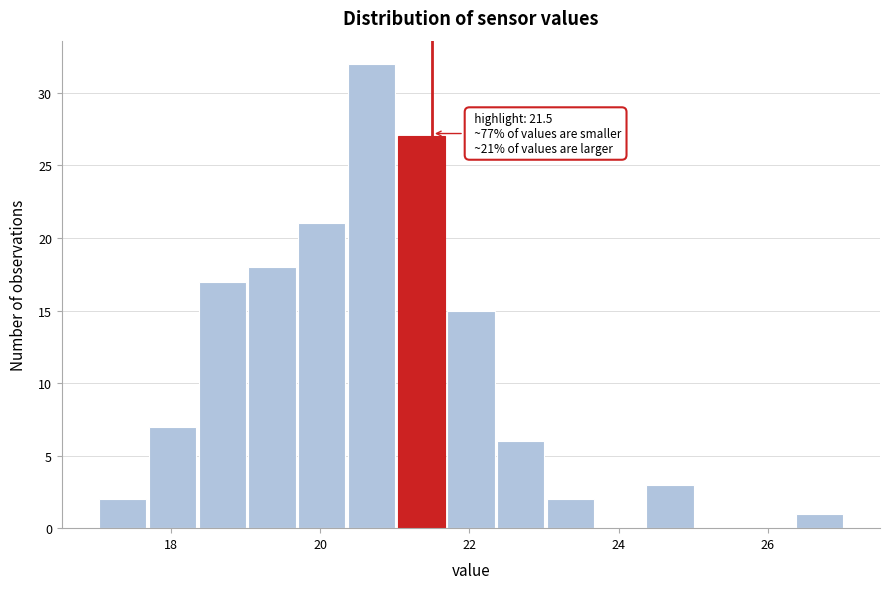

Around what value on the x-axis is the tallest bar? Give the approximate position of its centre, as read against the axis.

20.6